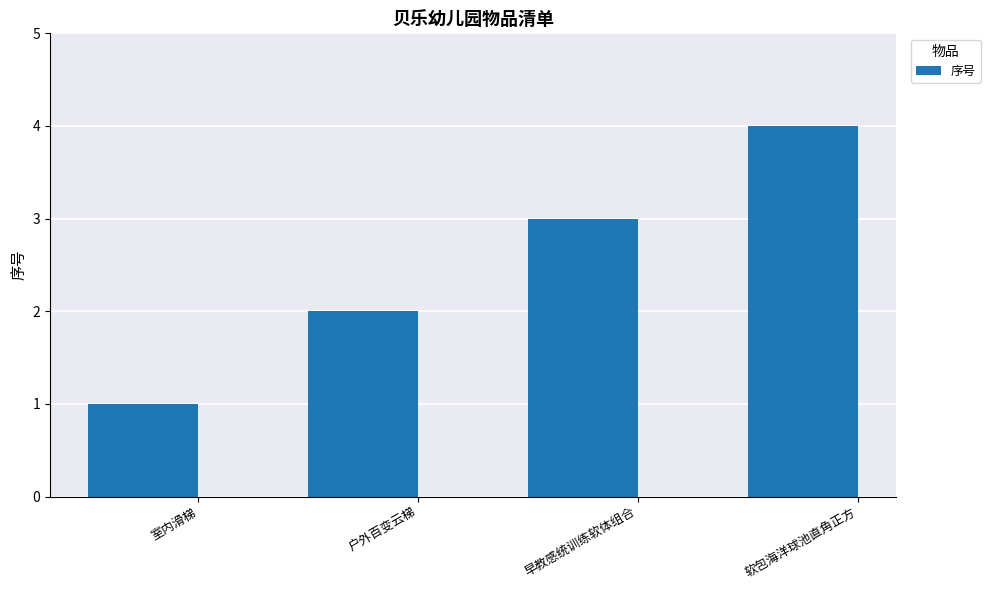

What is the greatest value displayed?

4